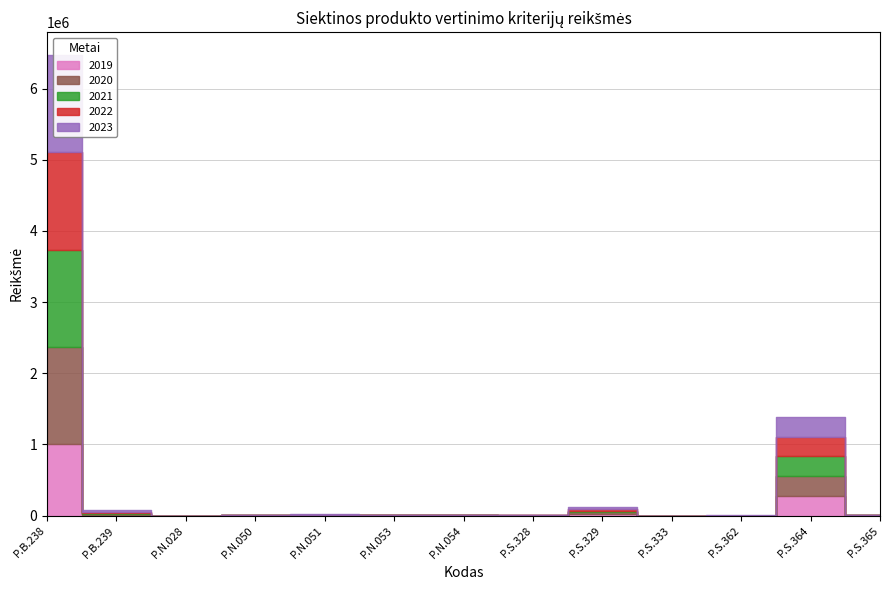

True or false: 2023 has more than 0 interior local peaks.

True